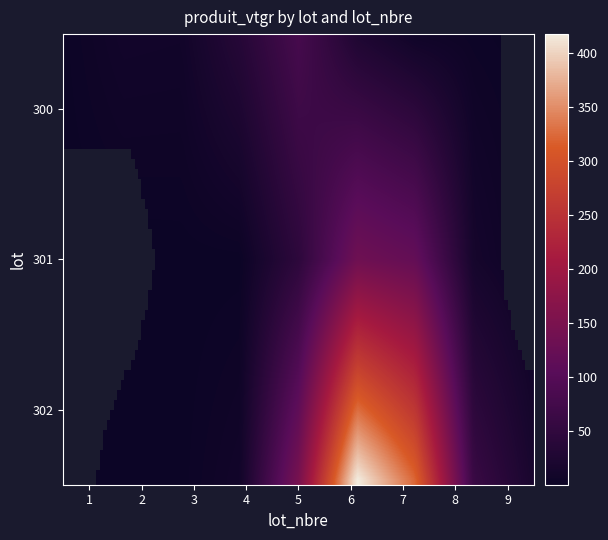

List the series in order of their overall mean, lowest first.

300, 301, 302